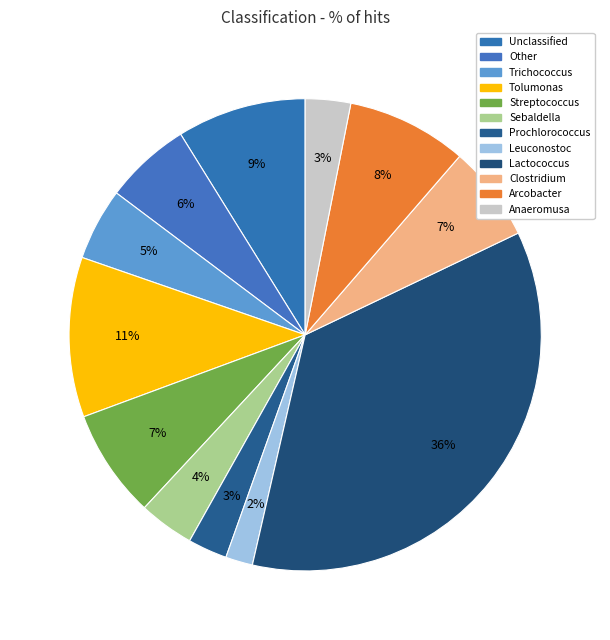

Combined, do Trichococcus and Arcobacter account for over 50%?

No